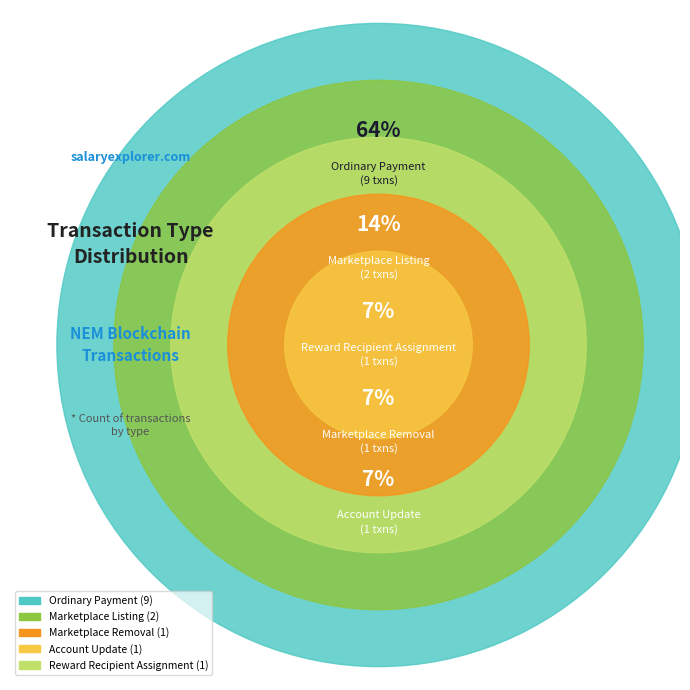

Count the number of slices in the pie.

5